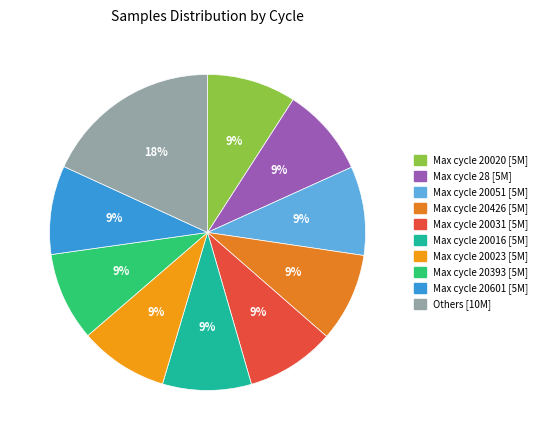

How many slices are in this pie chart?

10